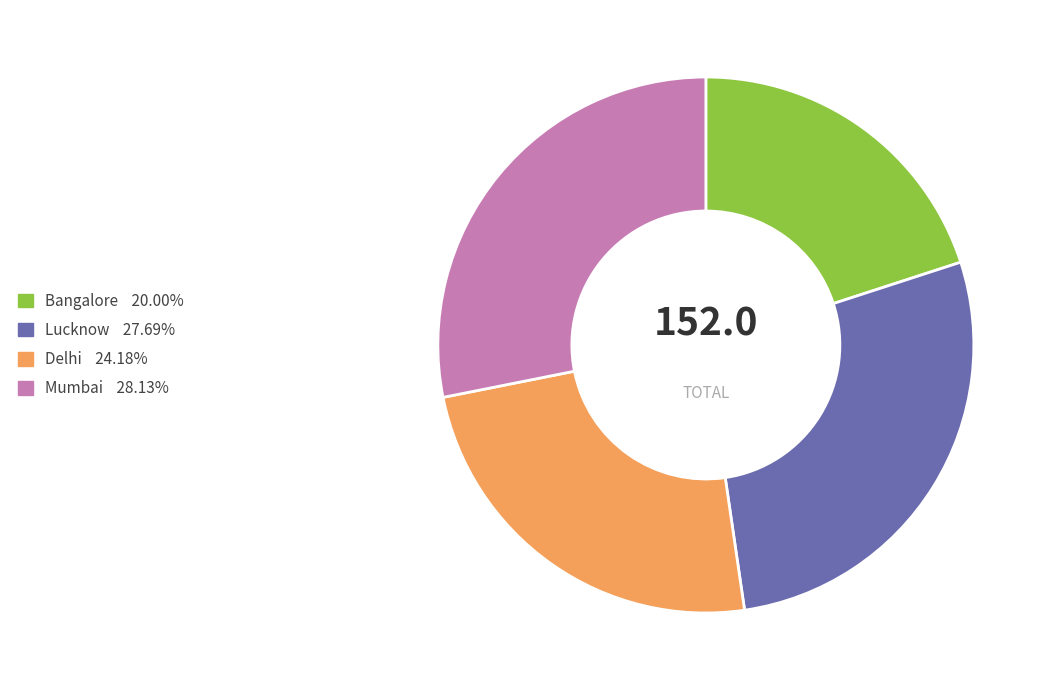

What is the ratio of the value at Lucknow to the value at Delhi?

1.1